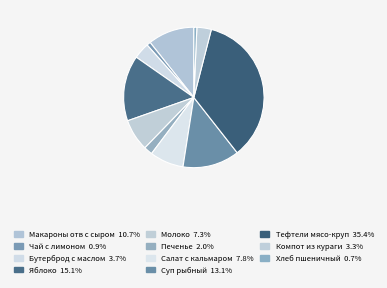

Rank the categories by value from highest to lowest.

Тефтели мясо-круп, Яблоко, Суп рыбный, Макароны отв с сыром, Салат с кальмаром, Молоко, Бутерброд с маслом, Компот из кураги, Печенье, Чай с лимоном, Хлеб пшеничный